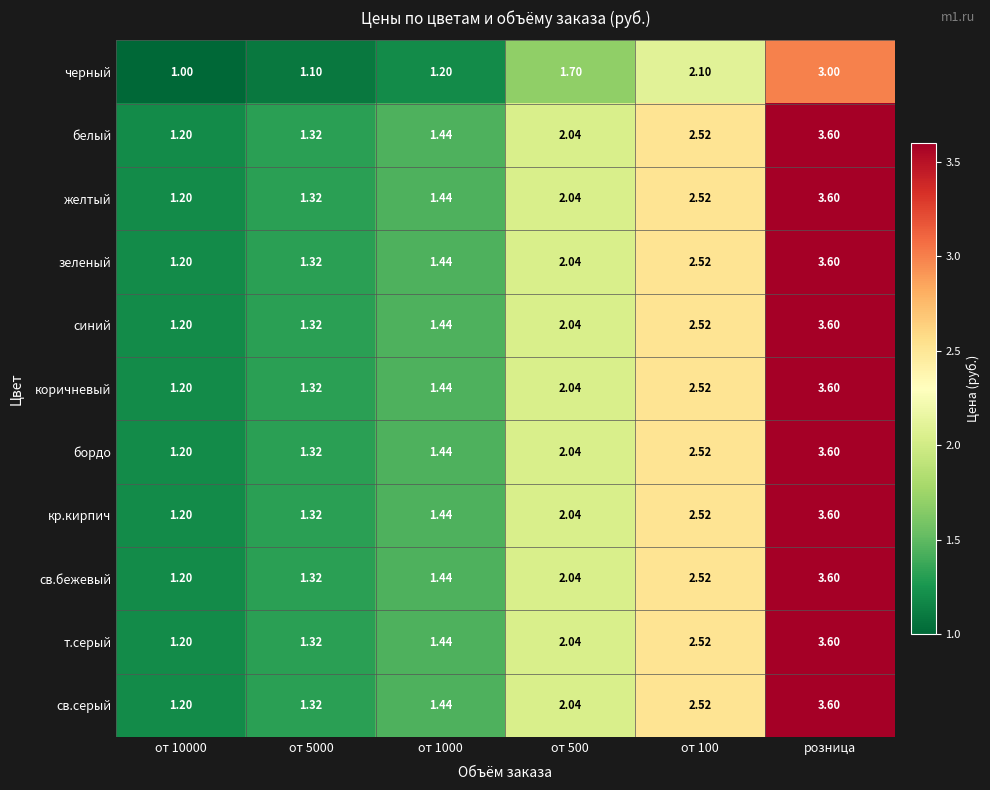

At which category is the sum across all series the highest?

розница